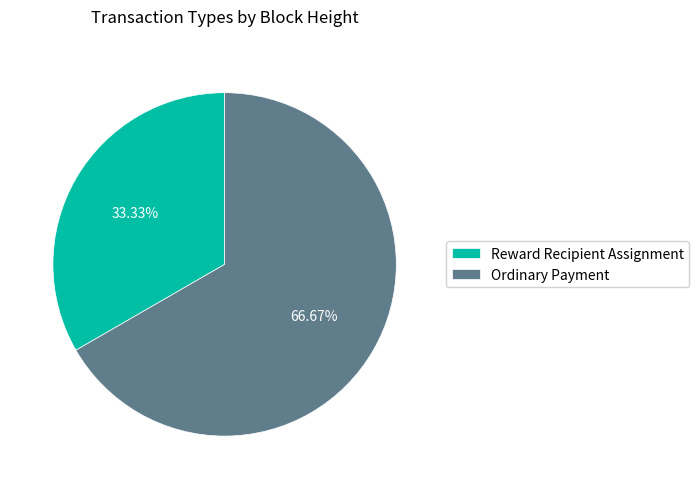

How many segments does this pie chart have?

2